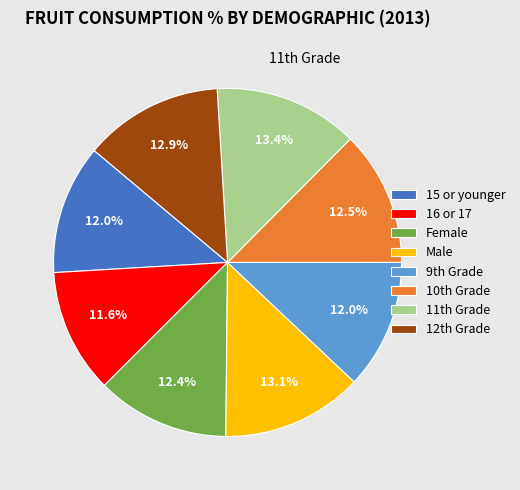

To the nearest percent, what is the average slice percentage?

12%